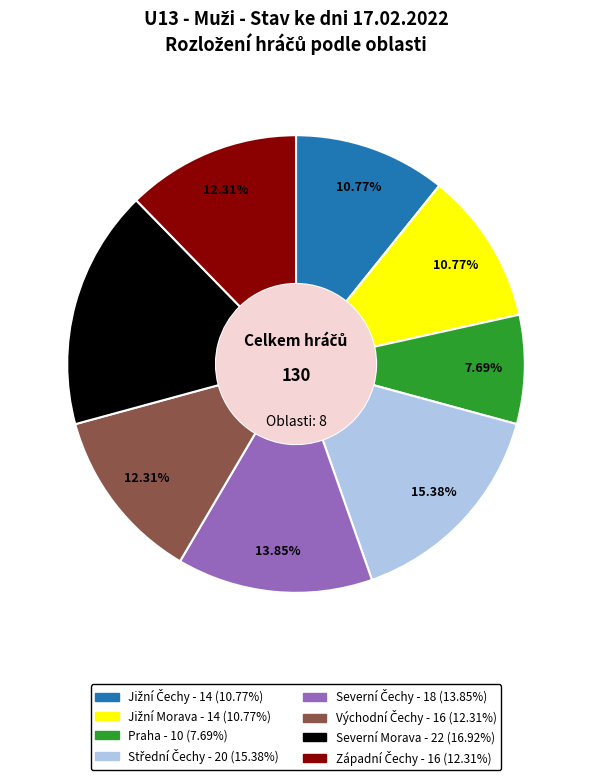

How many slices are in this pie chart?

8